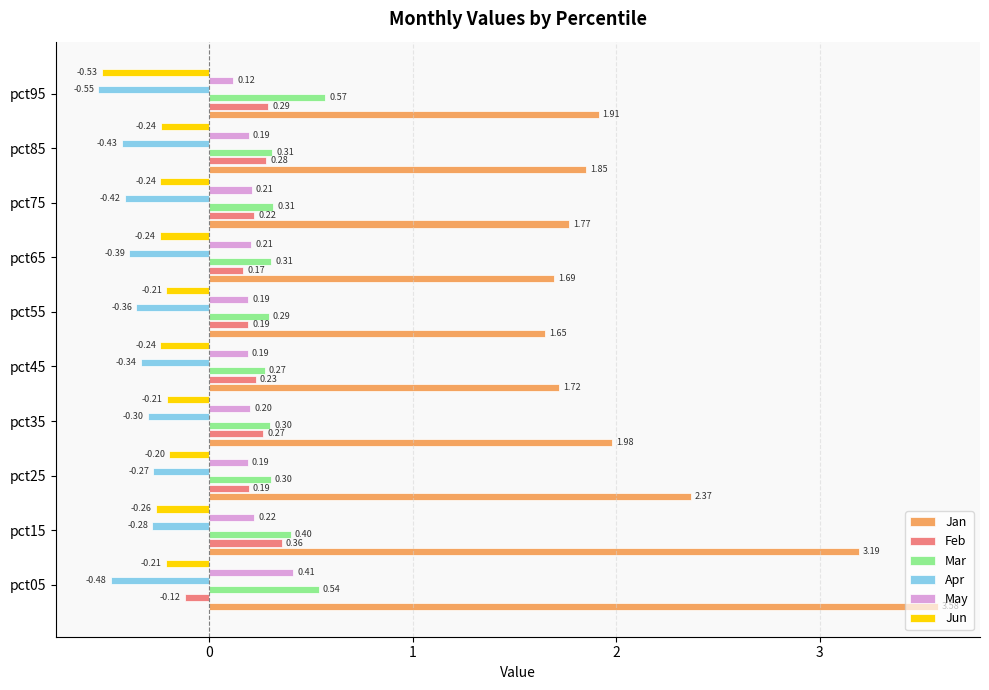

How many data points in Feb are above 0?

9